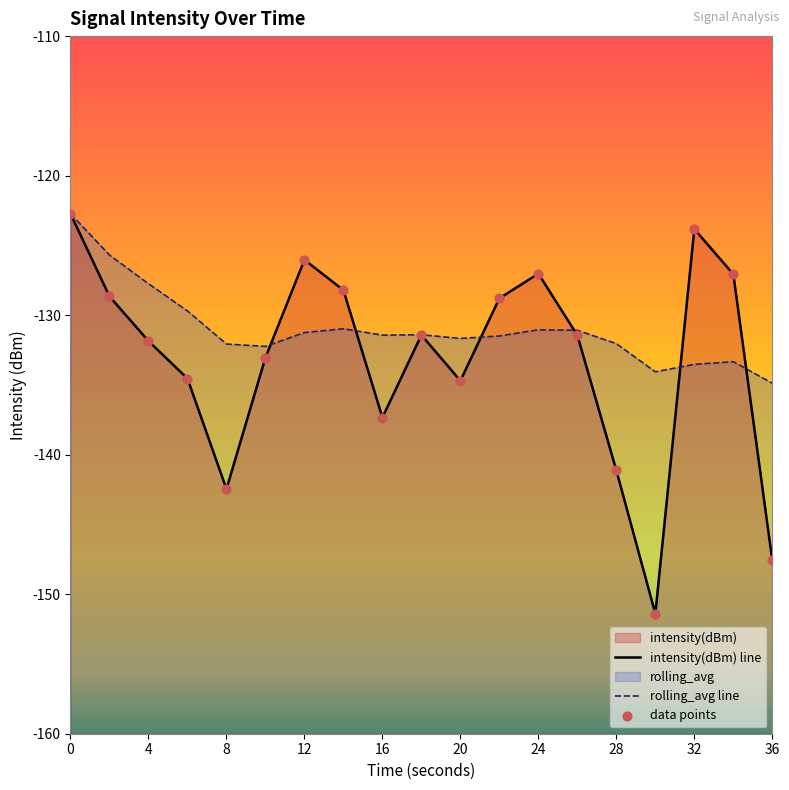

At how many categories does at least one series exceed -131?

10